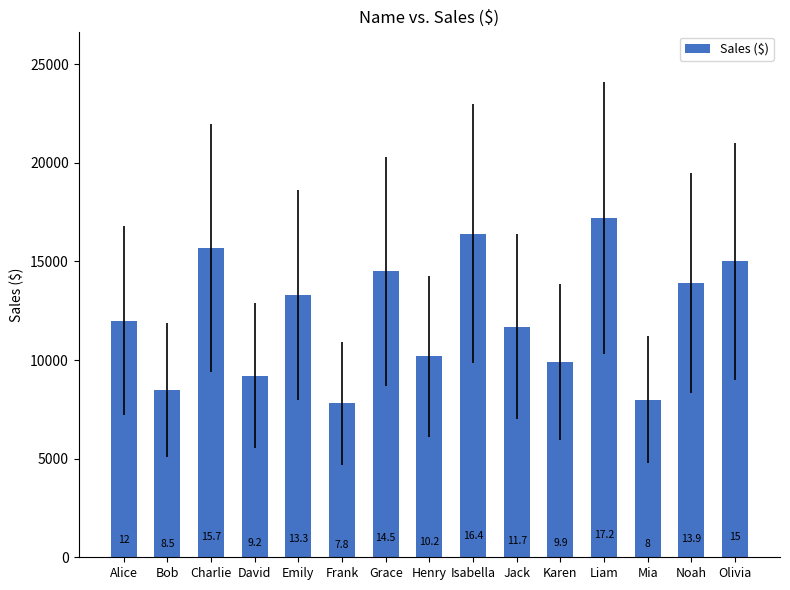

Rank the categories by value from lowest to highest.

Frank, Mia, Bob, David, Karen, Henry, Jack, Alice, Emily, Noah, Grace, Olivia, Charlie, Isabella, Liam